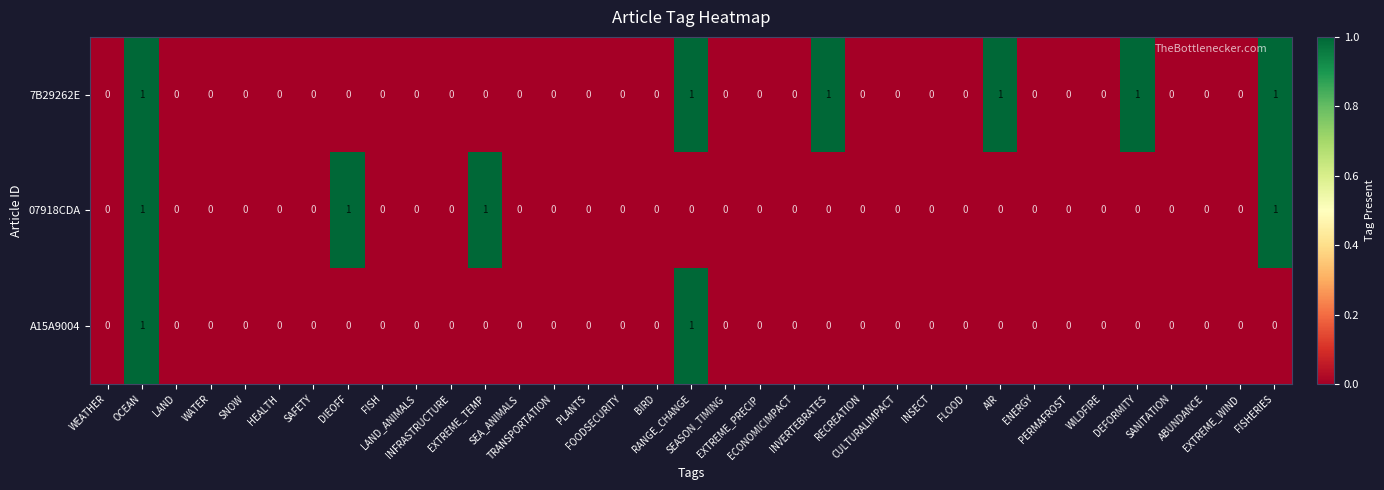

How many 07918CDA values are between 0 and 1?

35